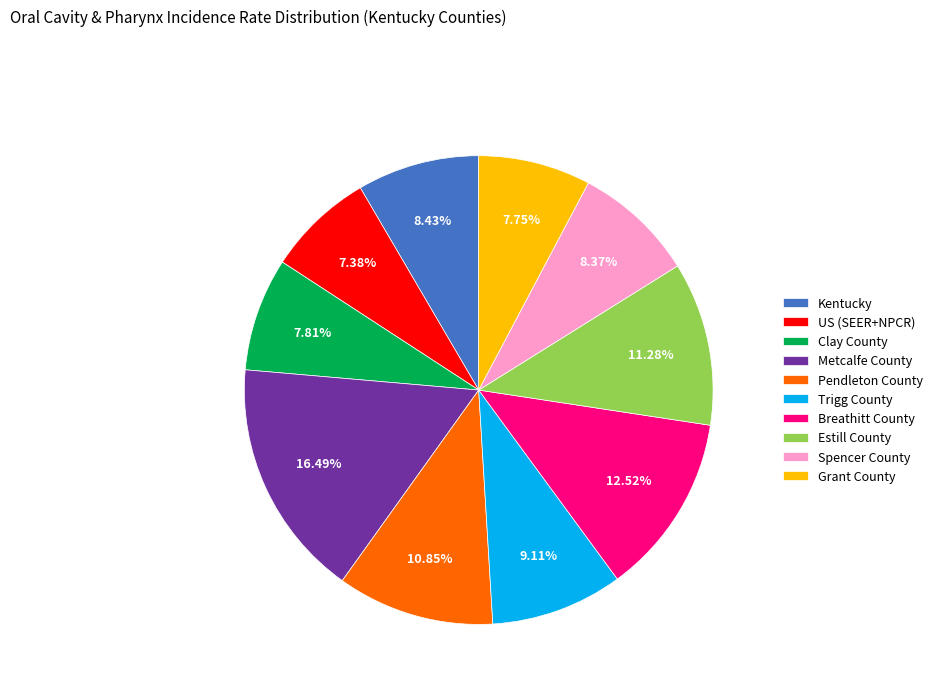

Is it true that Estill County is 3% of the pie?

False